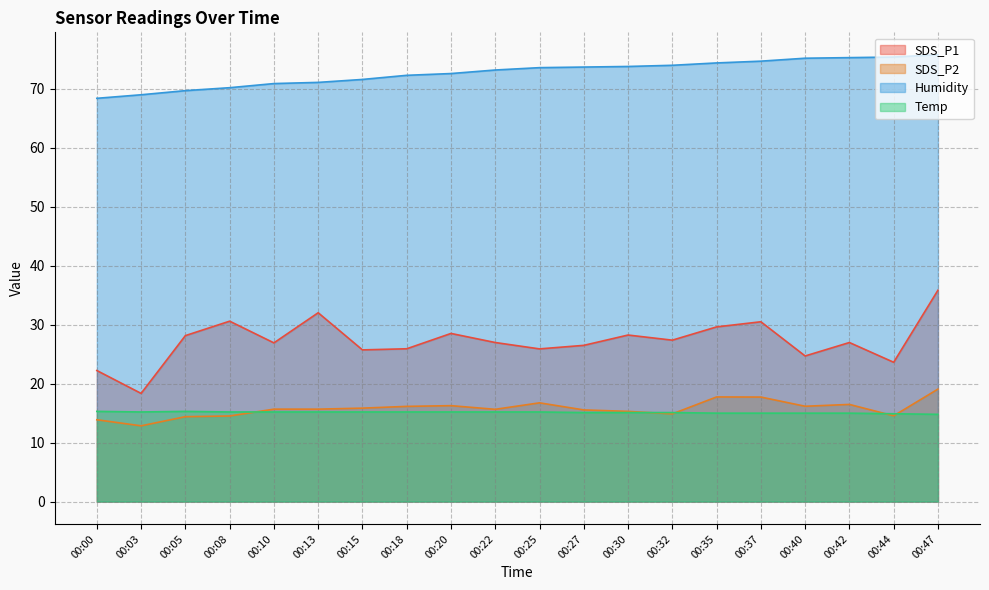

How many data points does each series have?

20